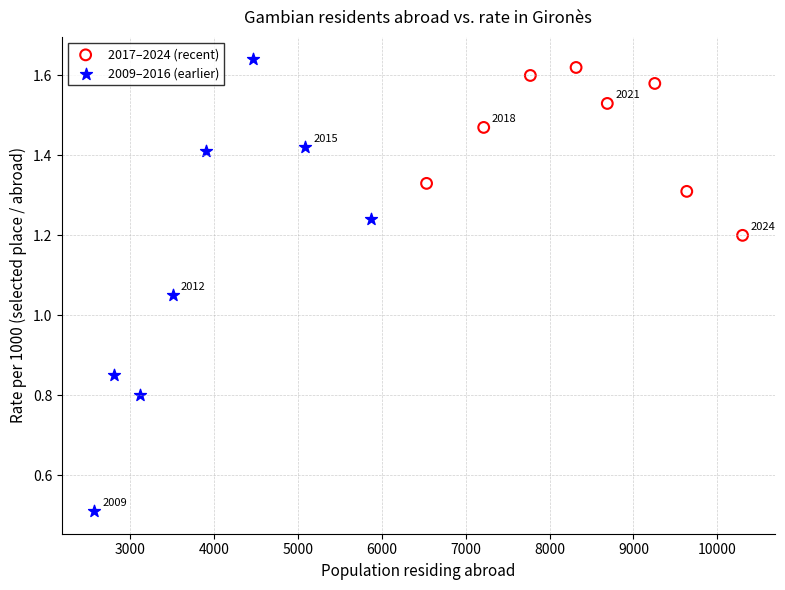

Which series contains the lowest Y value?

2009–2016 (earlier)